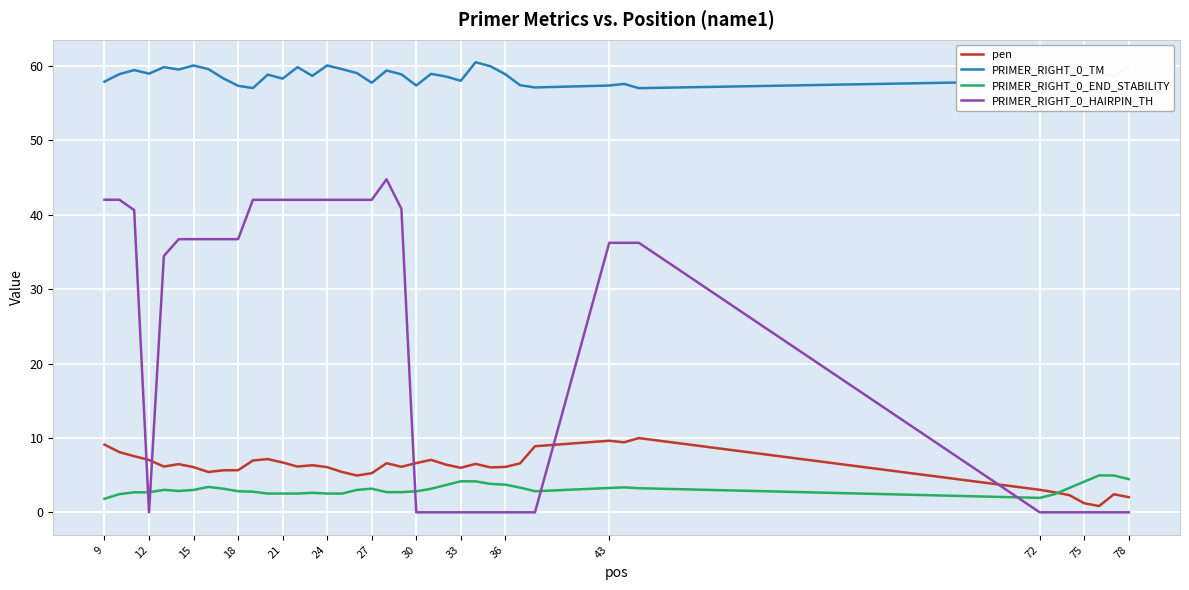

What is the maximum value shown in the chart?

60.5